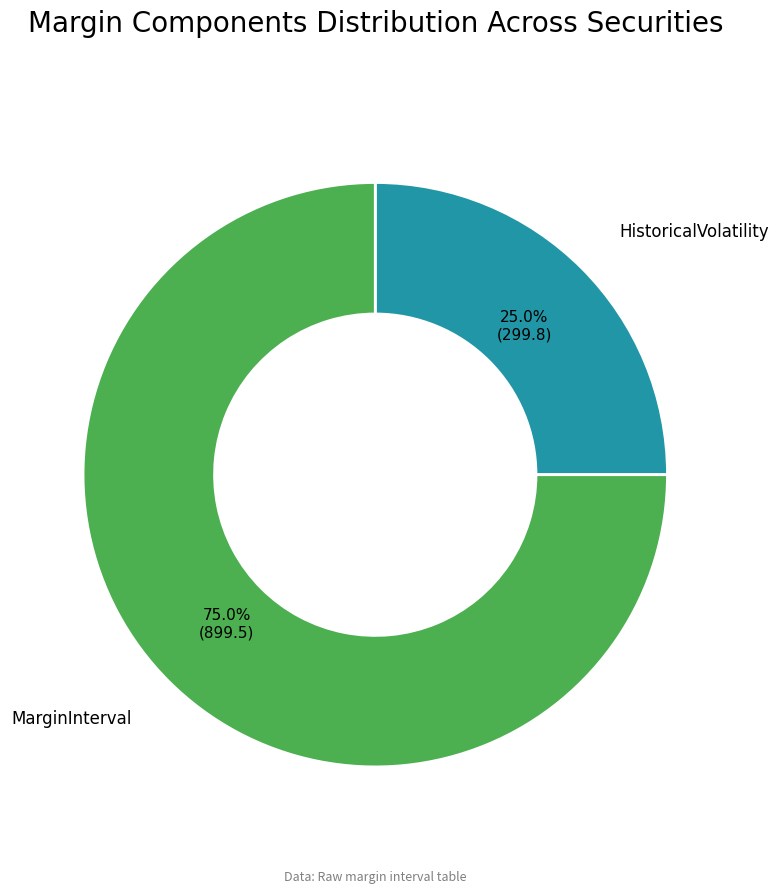

How many segments does this pie chart have?

2